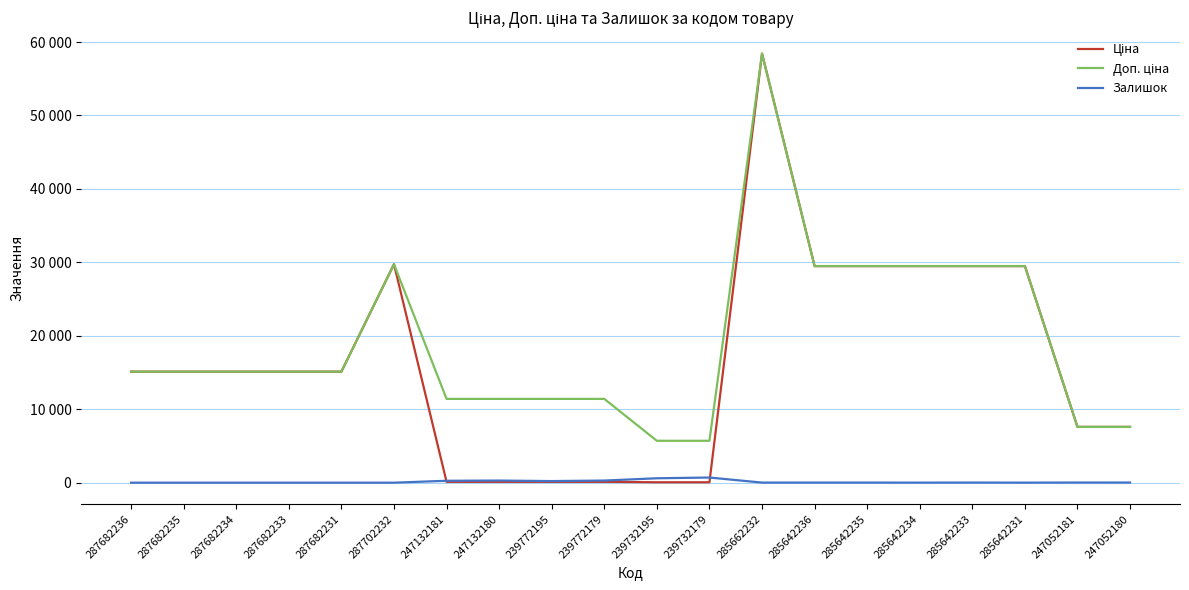

Reading right to left, extract all data points from this chart.

Ціна: 7596.5	7596.5	29491.5	29491.5	29491.5	29491.5	29491.5	58426.5	57.0	57.0	114.1	114.1	114.1	114.1	29747.2	15120.0	15120.0	15120.0	15120.0	15120.0
Доп. ціна: 7596.5	7596.5	29491.5	29491.5	29491.5	29491.5	29491.5	58426.5	5705.0	5705.0	11410.0	11410.0	11410.0	11410.0	29747.2	15120.0	15120.0	15120.0	15120.0	15120.0
Залишок: 21.0	20.0	7.0	16.0	9.0	13.0	14.0	14.0	702.0	601.0	290.0	218.0	290.0	260.0	0.0	0.0	0.0	0.0	0.0	0.0